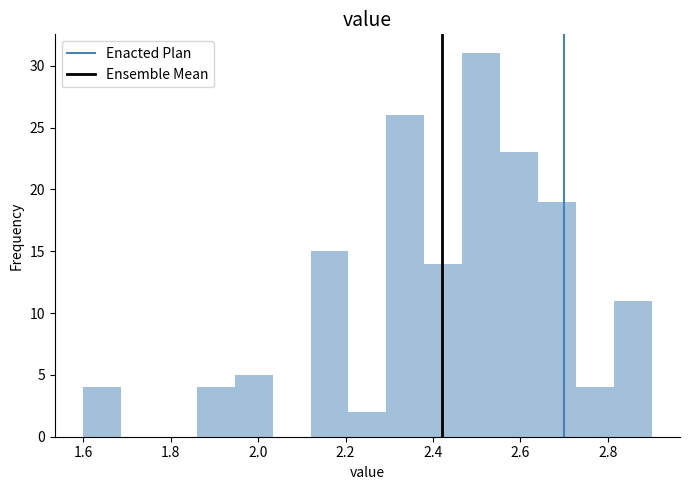

What is the height of the bar covering 2.64 to 2.72 on the x-axis? Neither the bar edges nor the heights are printed on the chart, so give them approximately, as read against the axes.

19